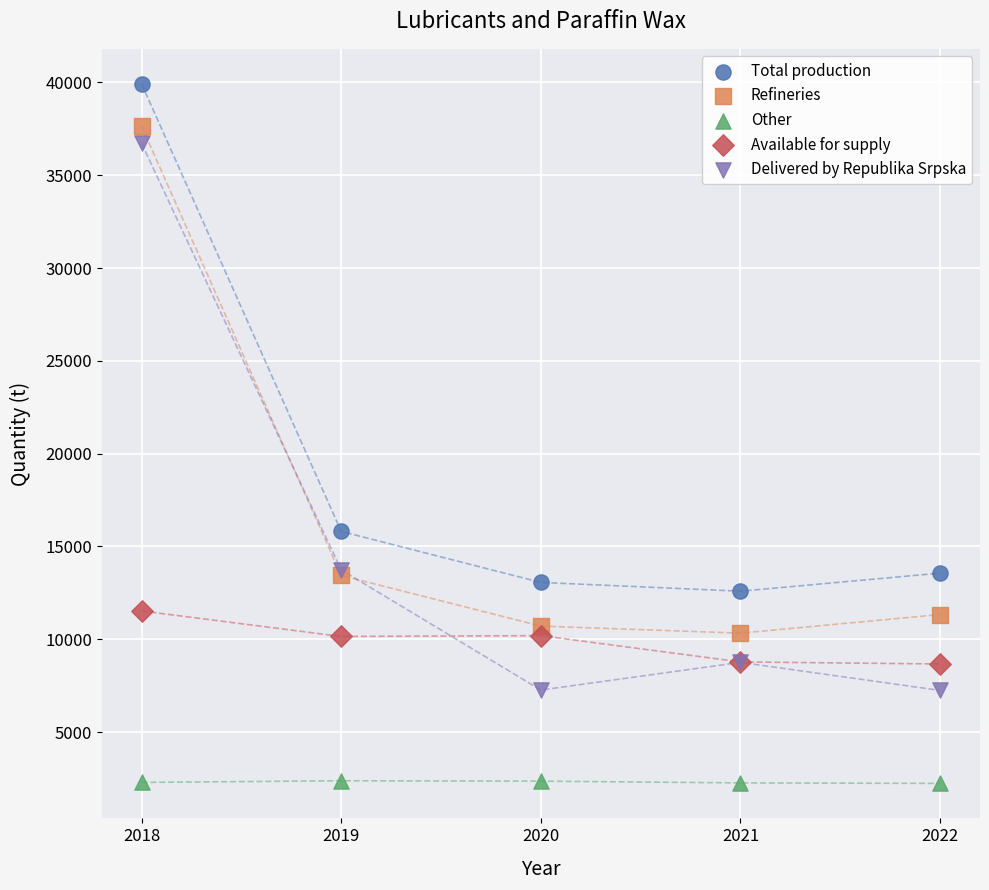

Which series has the largest Y range (max minus min)?

Delivered by Republika Srpska